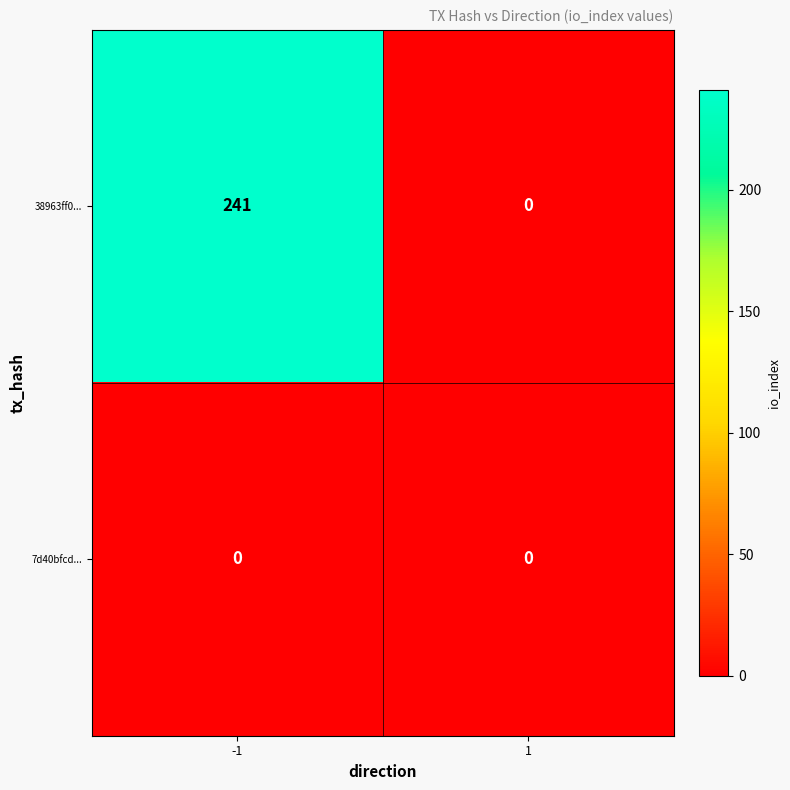

Rank the series by their maximum value, from highest to lowest.

38963ff0..., 7d40bfcd...